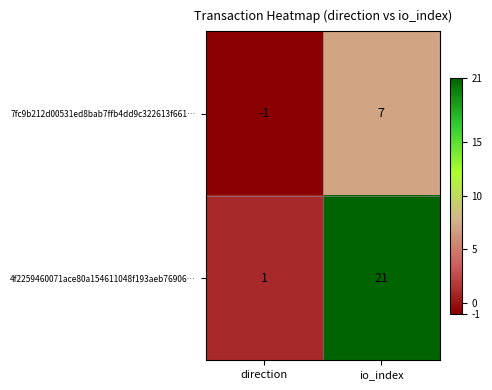

Reading left to right, extract all data points from this chart.

7fc9b212d00531ed8bab7ffb4dd9c322613f661…: direction=-1	io_index=7
4f2259460071ace80a154611048f193aeb76906…: direction=1	io_index=21